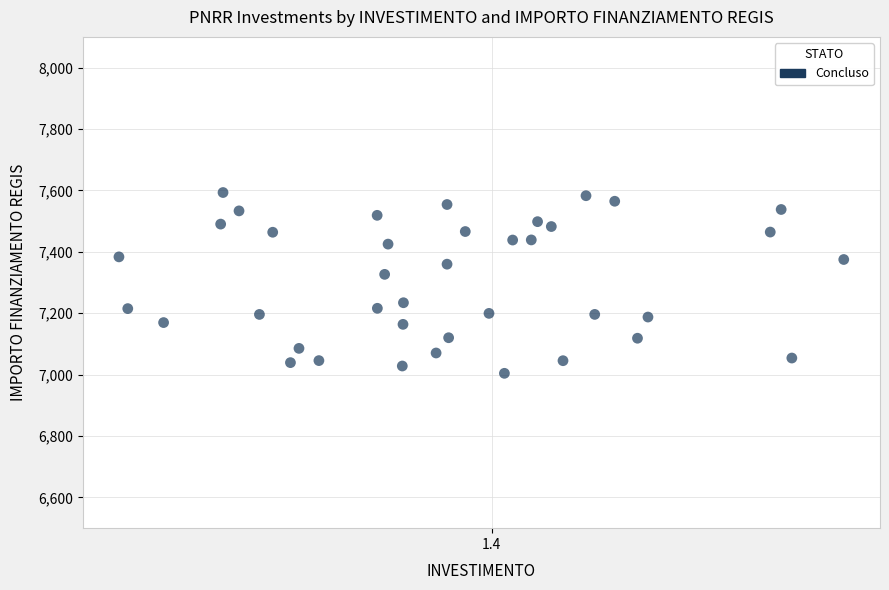

What Y value in the scatter plot is closest to 7298?

7326.6